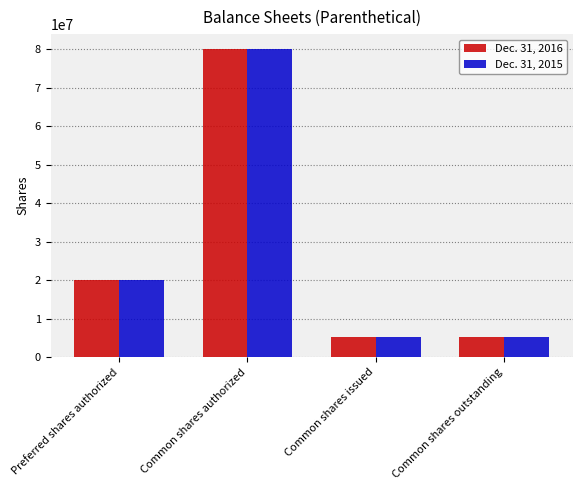

Count the number of data series in this chart.

2